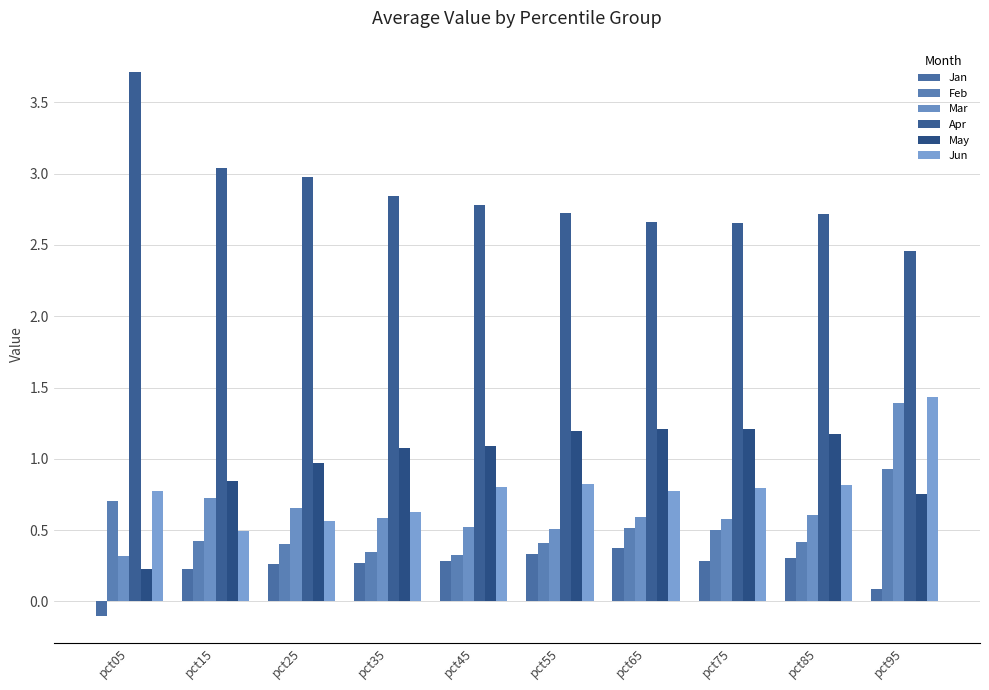

What is the difference between the maximum and second lowest values in the Feb series?

0.6